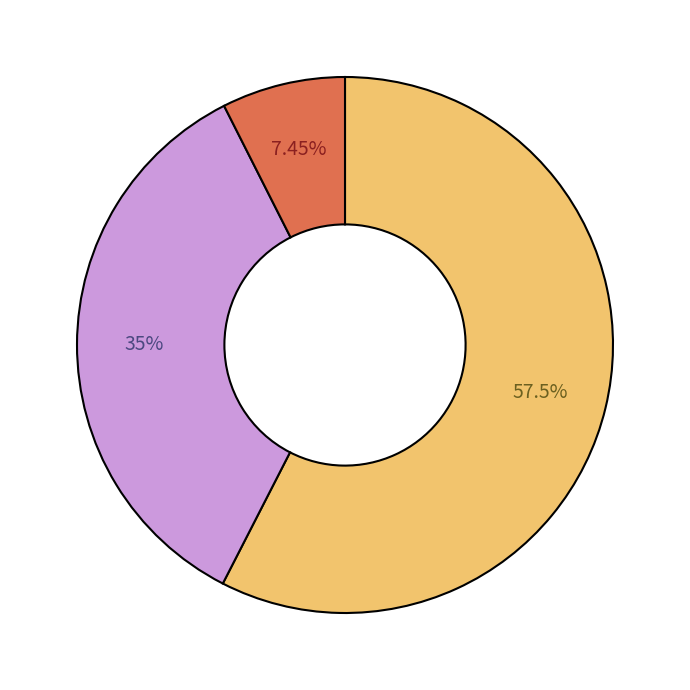

How many segments does this pie chart have?

3